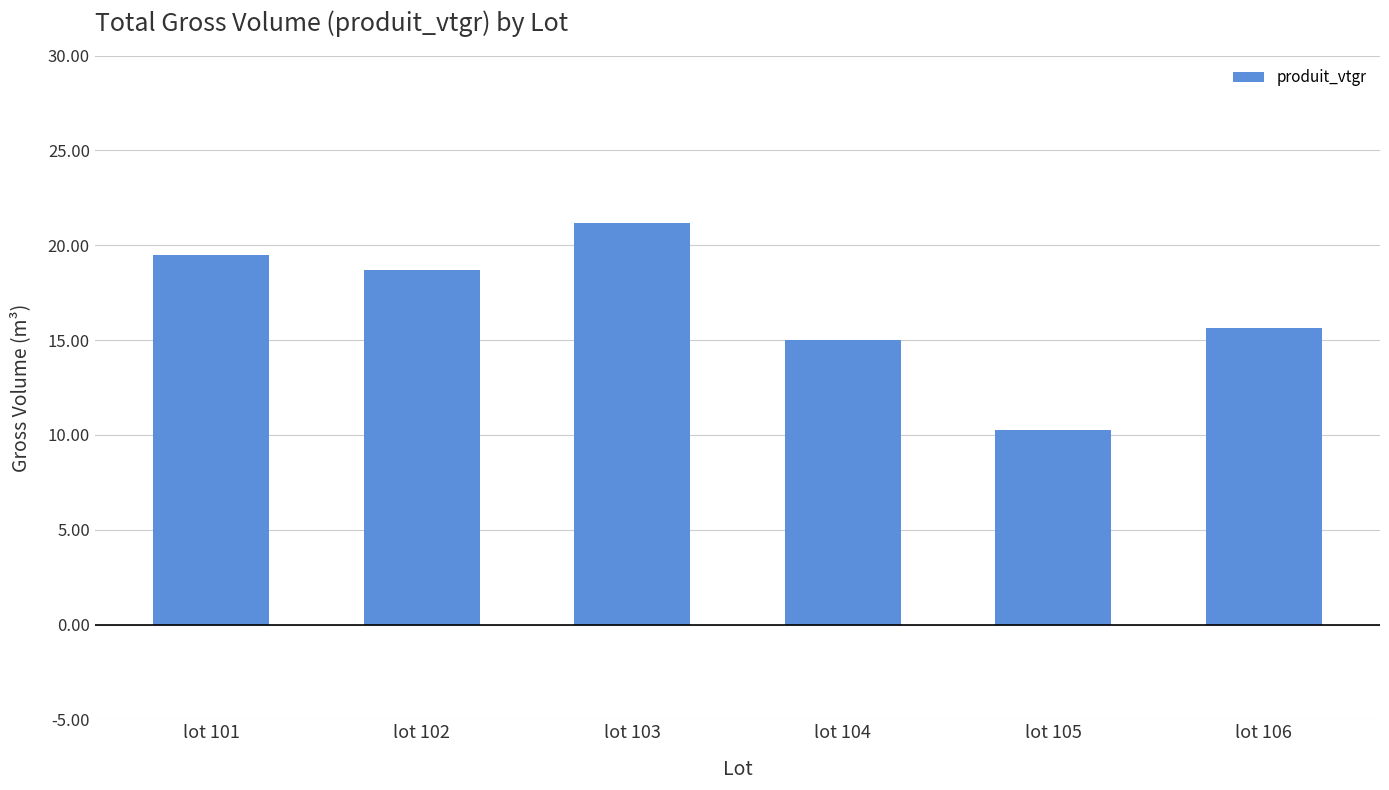

How many bars are there in total?

6